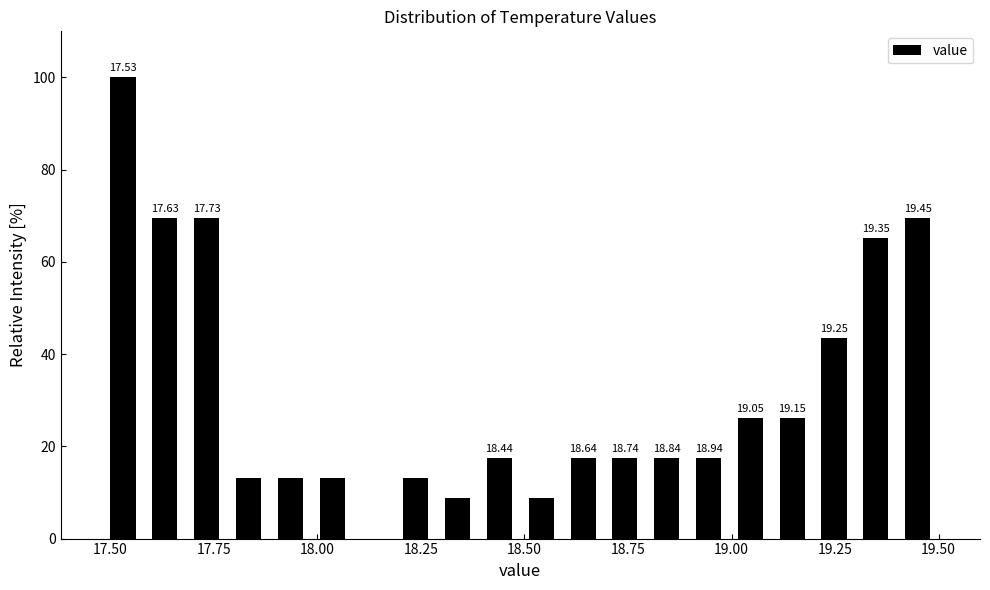

Read against the x-axis, roughly where is the centre of the tallest bar?

17.55